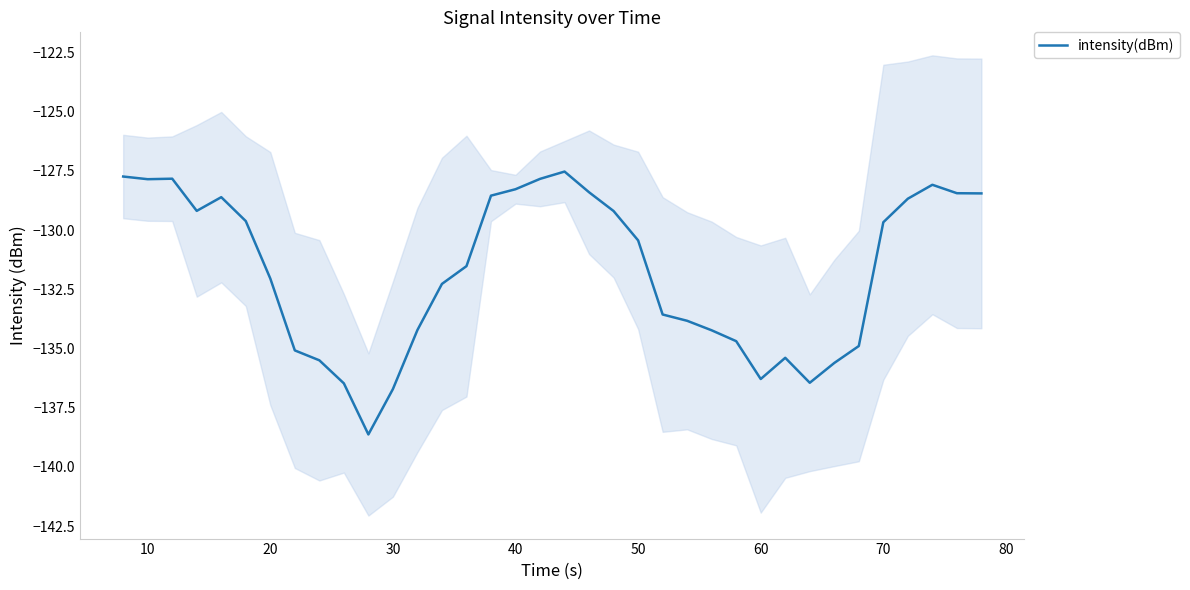

What is the greatest value displayed?

-127.5